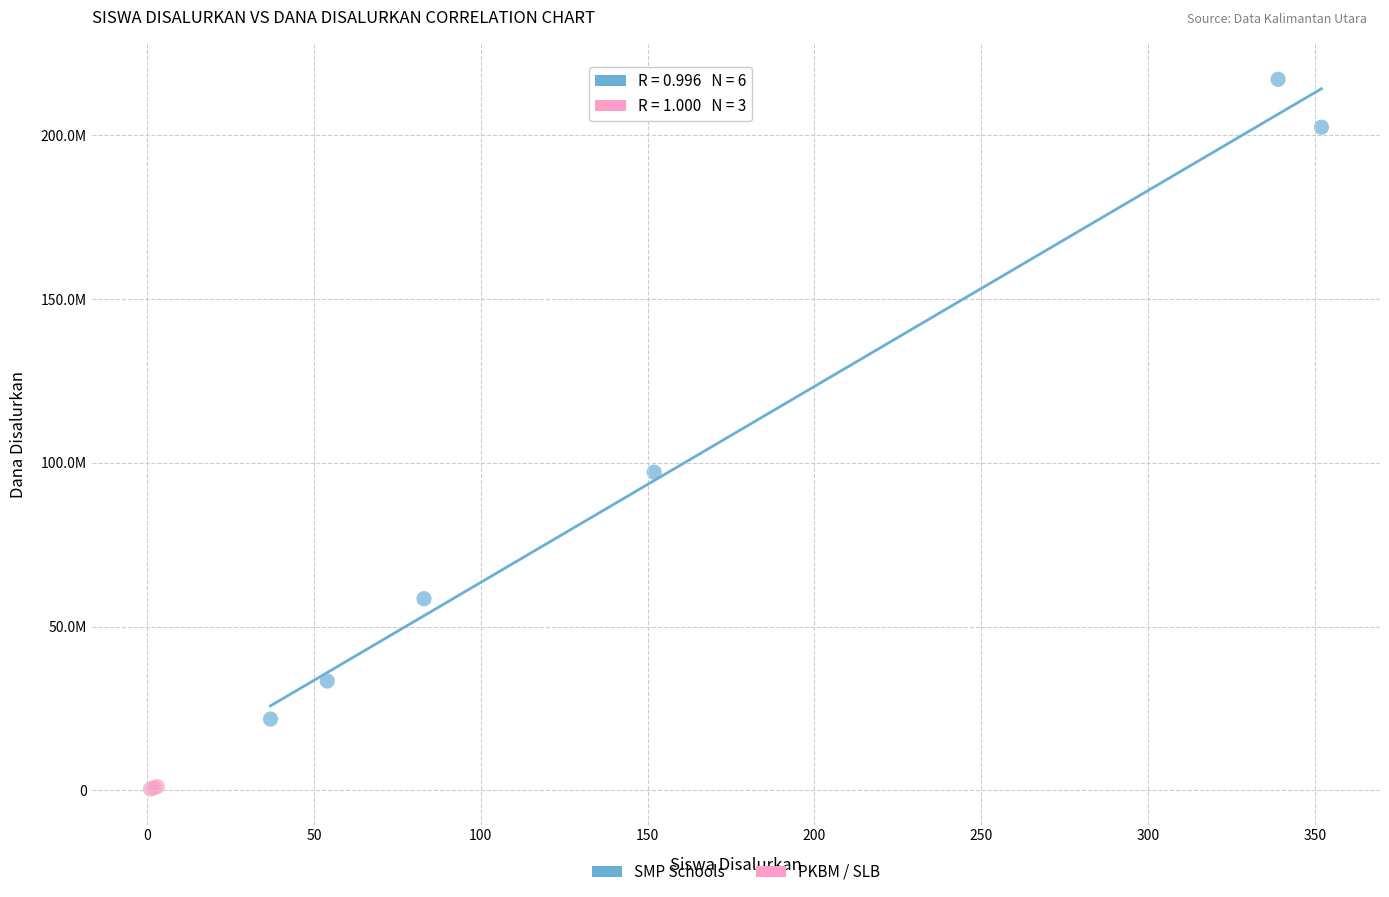

What are all the series names shown in the legend?

SMP Schools, PKBM / SLB